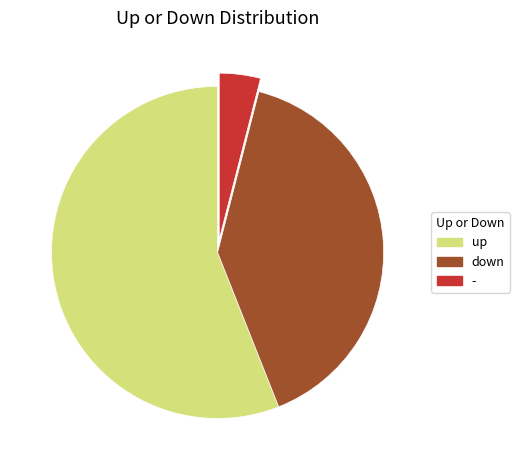

Rank the categories by value from highest to lowest.

up, down, -